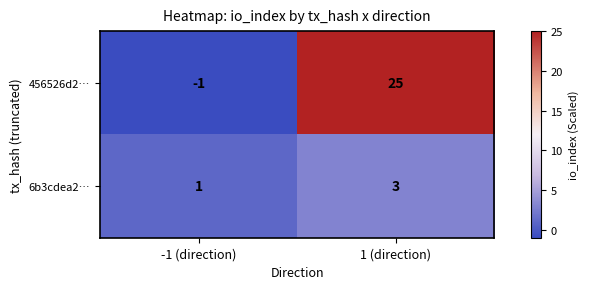

Rank the series at -1 (direction) from highest to lowest value.

6b3cdea2…, 456526d2…